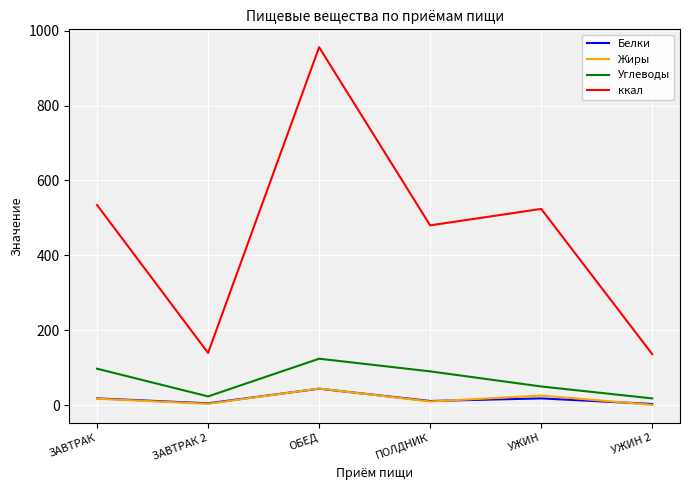

Which category has the highest value across all series?

ОБЕД